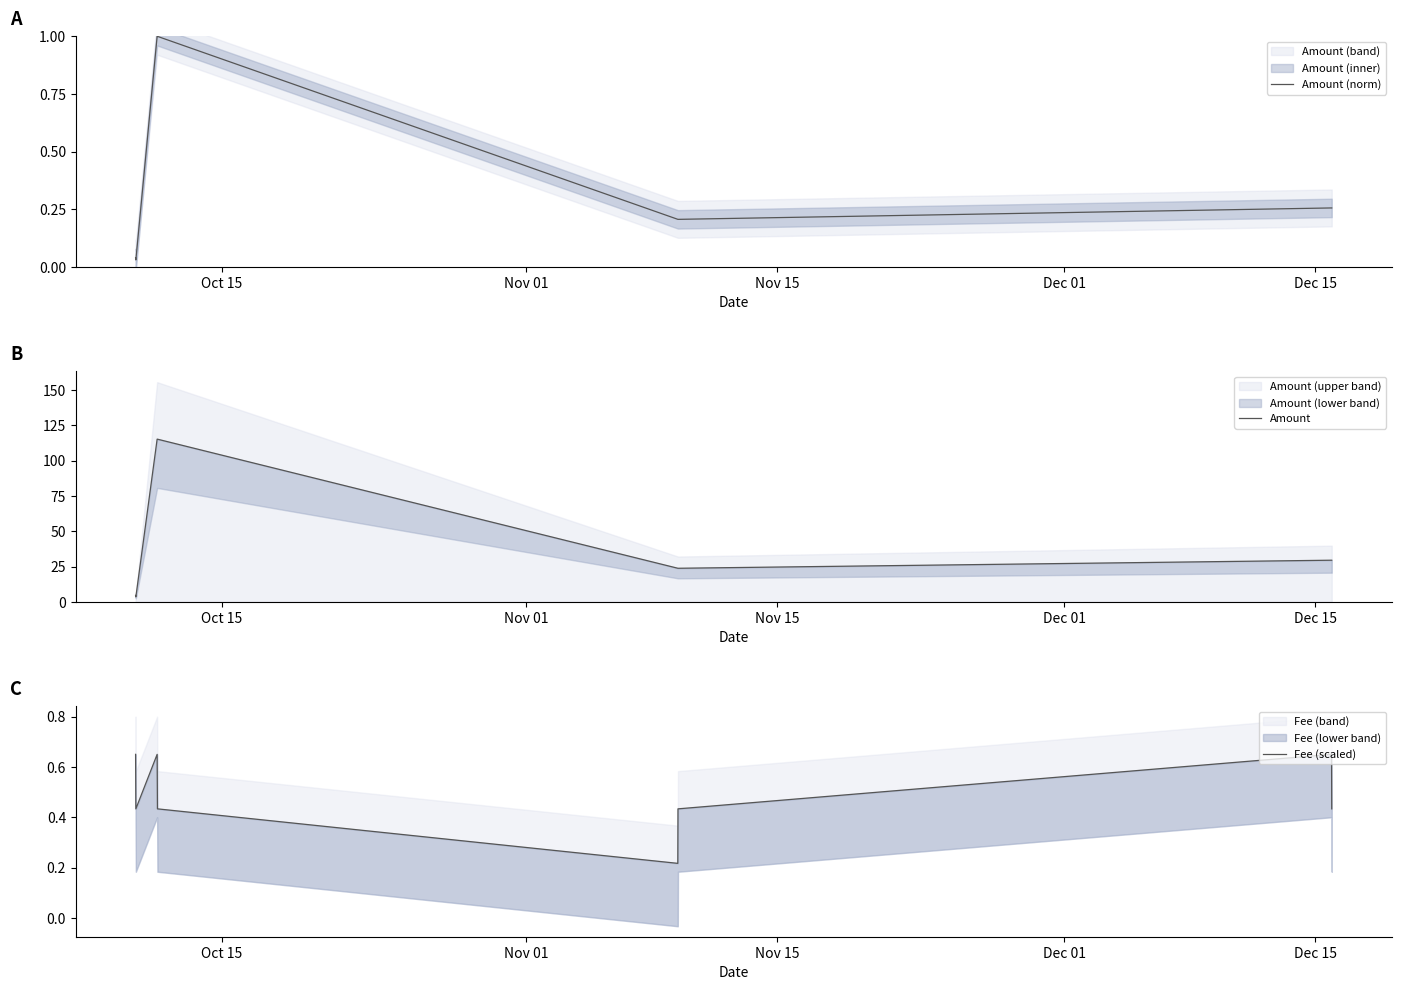

True or false: Amount and Fee (scaled) intersect in this chart.

False